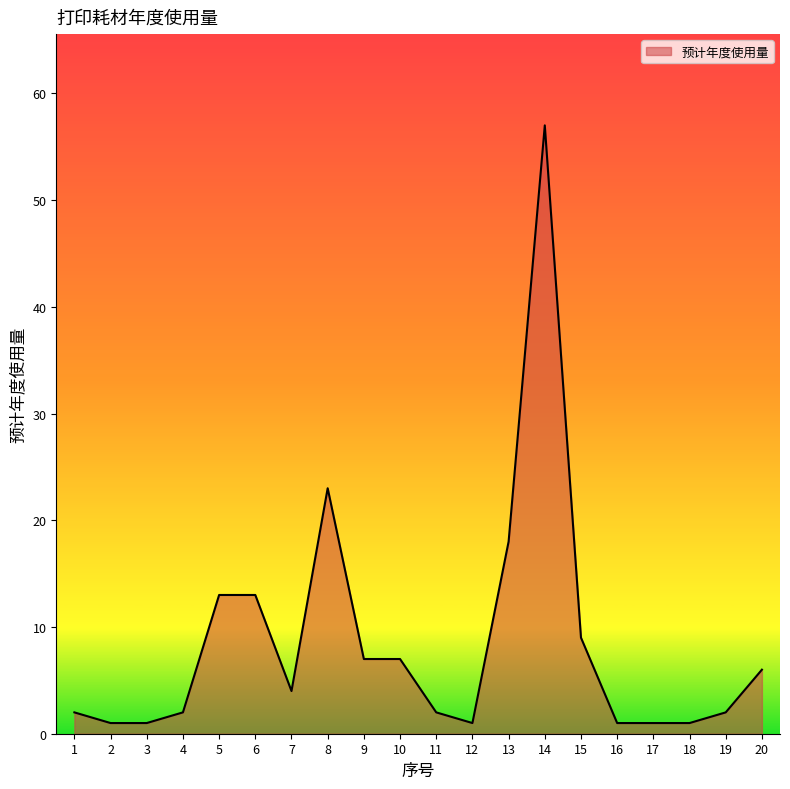

Read the value at 3.

1